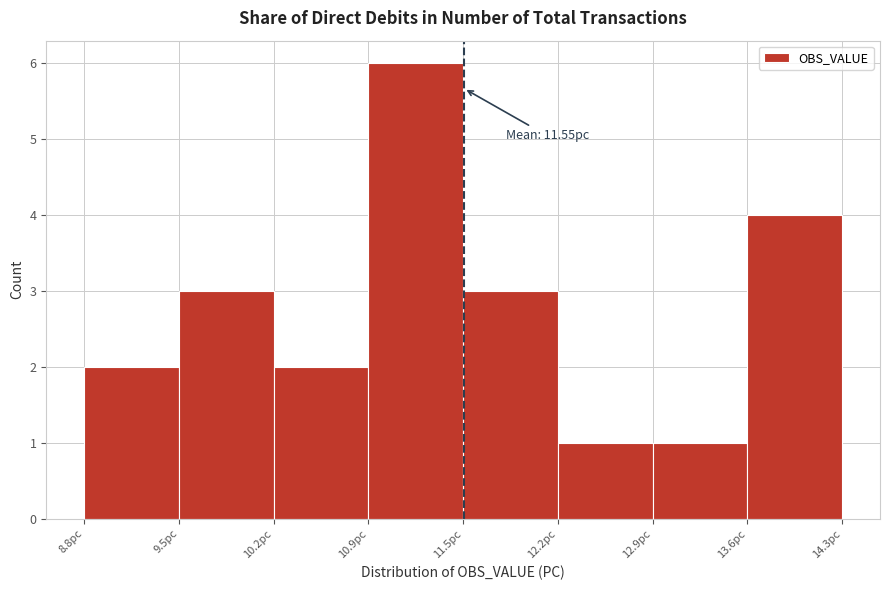

Which range on the x-axis has the tallest bar?

10.9 to 11.5